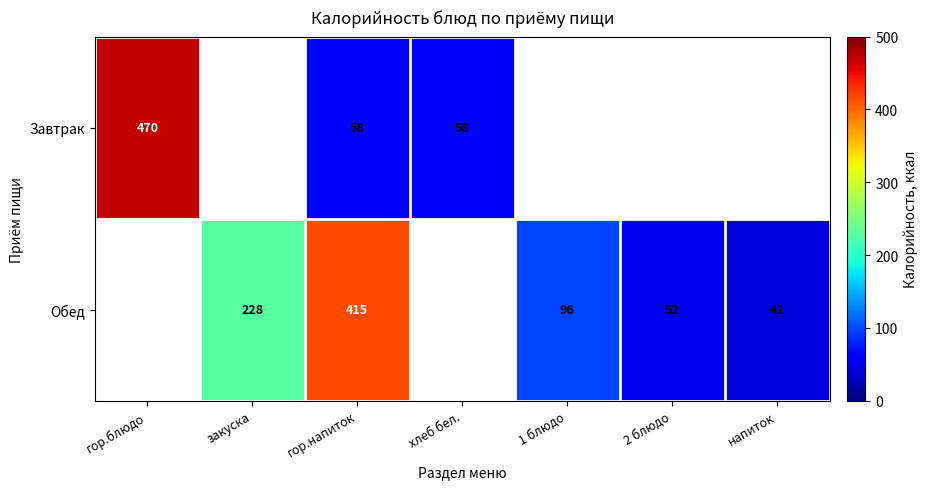

Which series changed the most between гор.напиток and напиток?

Обед